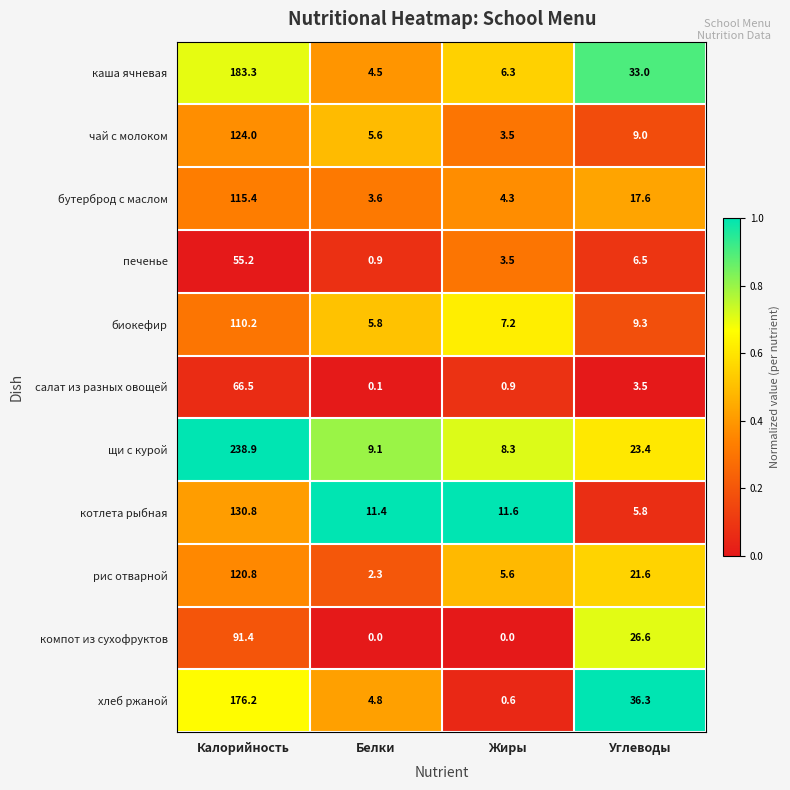

Is it true that хлеб ржаной equals 7.9 at Белки?

False